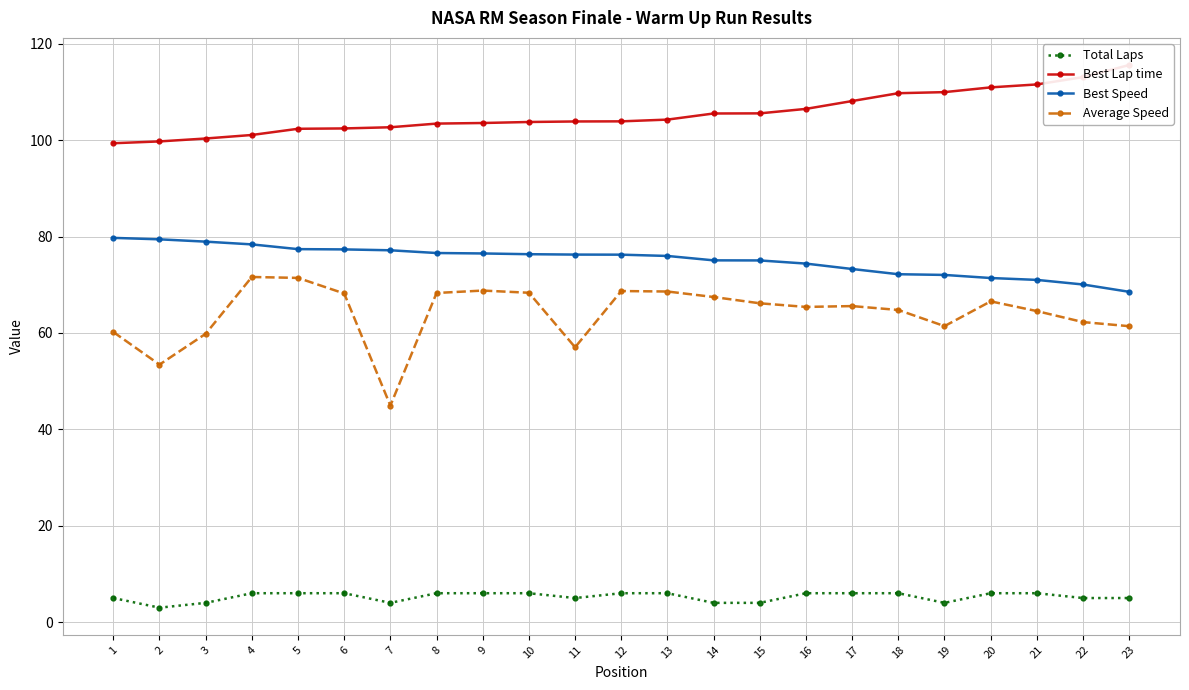

At how many categories does at least one series exceed 54?

23